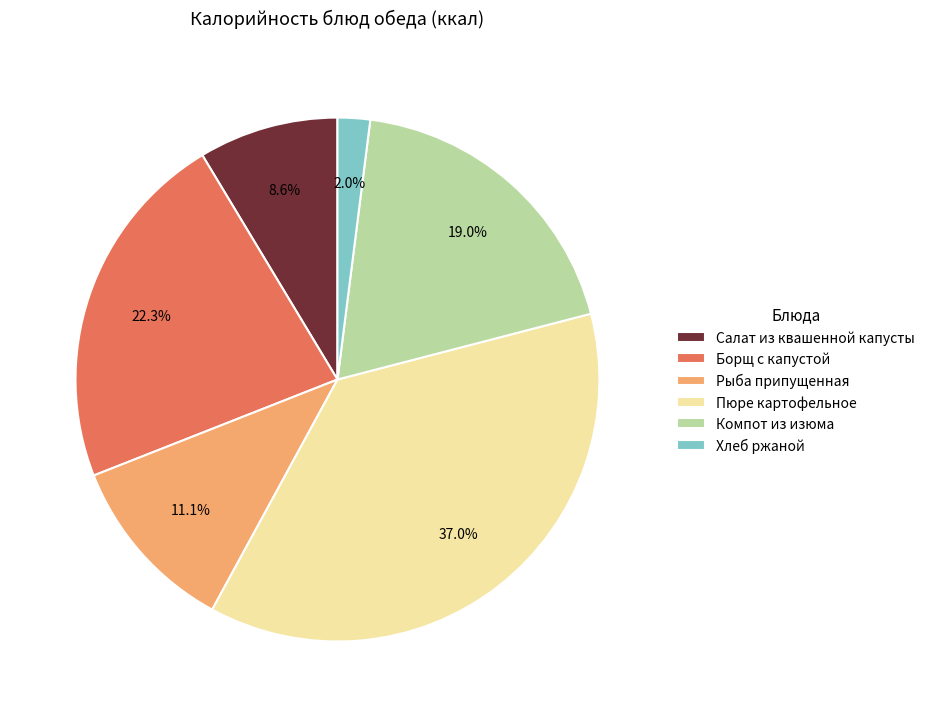

True or false: Хлеб ржаной accounts for 8% of the total.

False